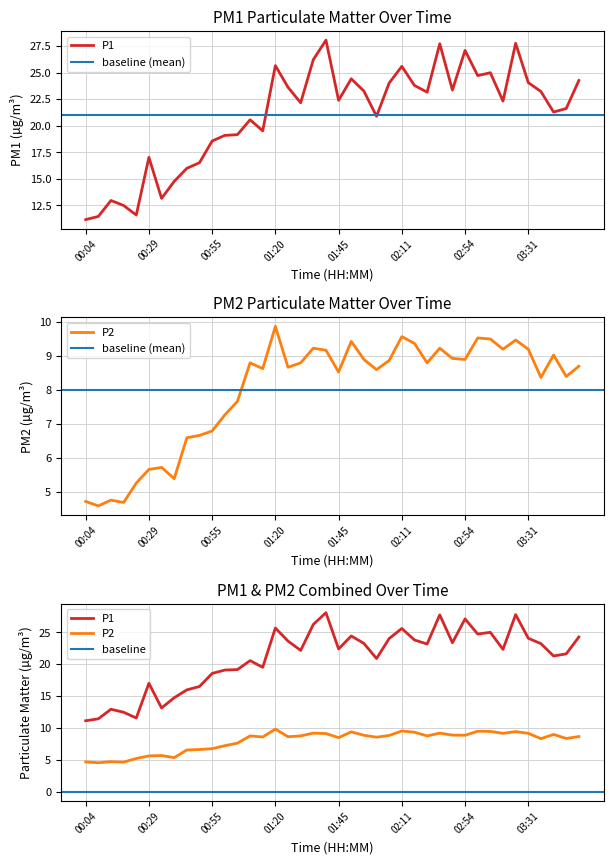

List the series in order of their peak value, highest first.

P1, P2